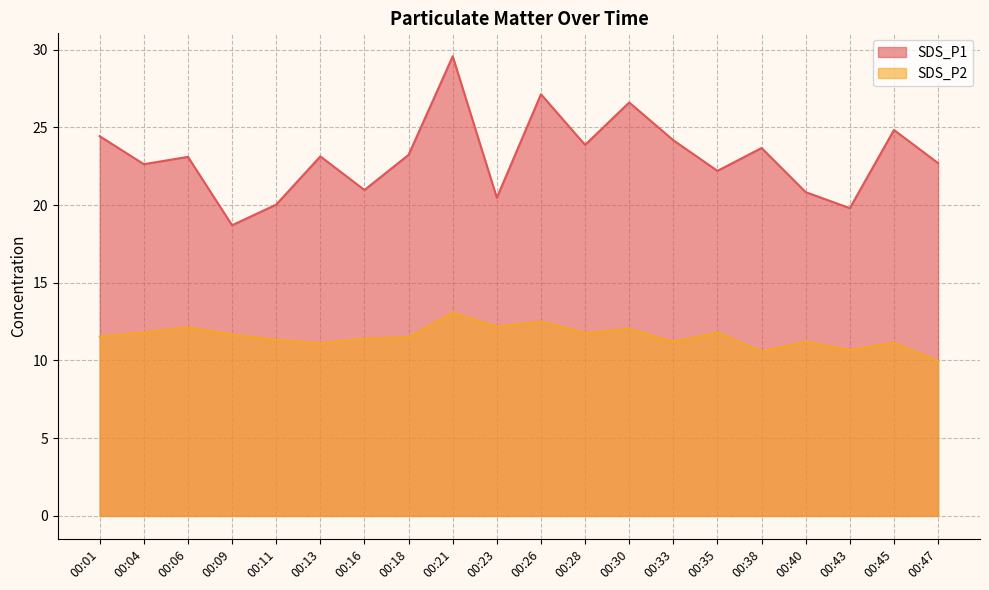

At how many categories does at least one series exceed 22?

14